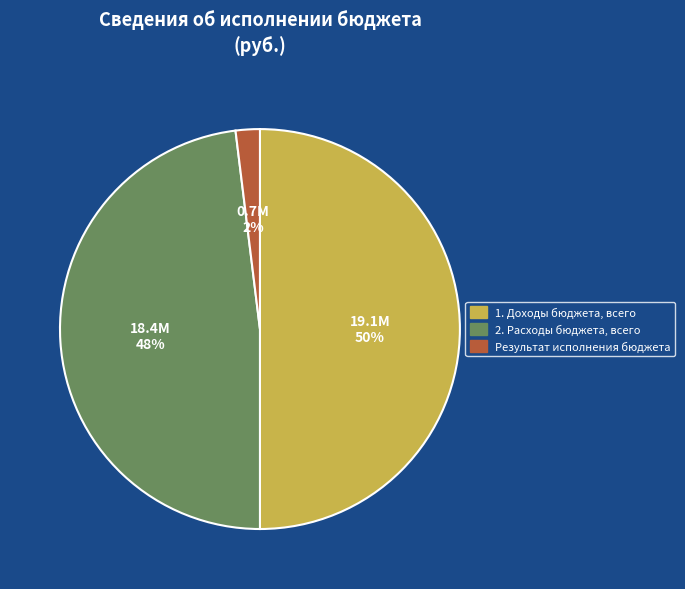

How many slices are in this pie chart?

3